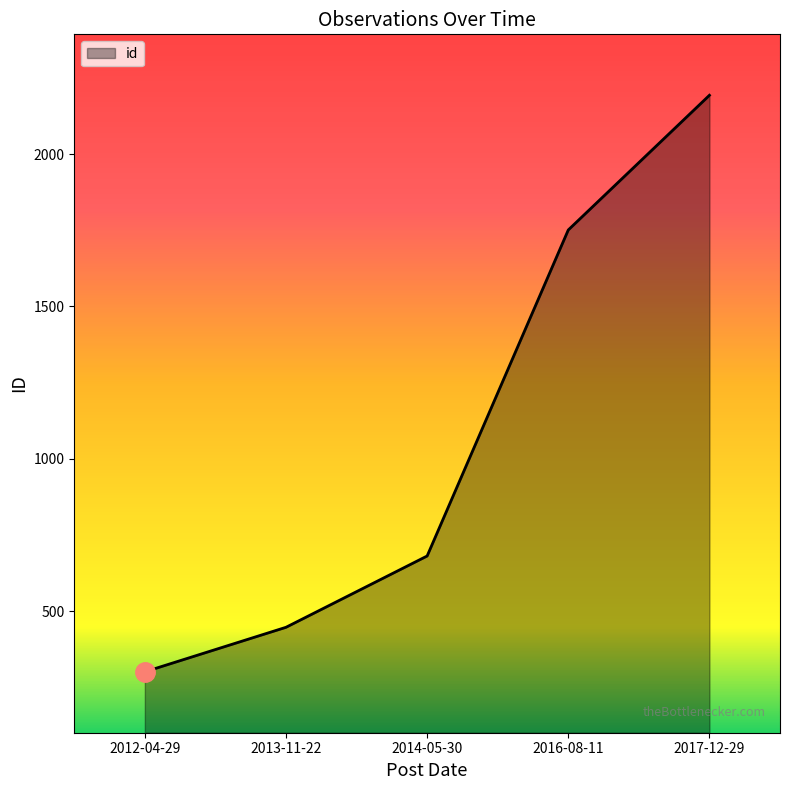

Reading right to left, list all the values displayed in this chart.

2193	1751	681	447	301